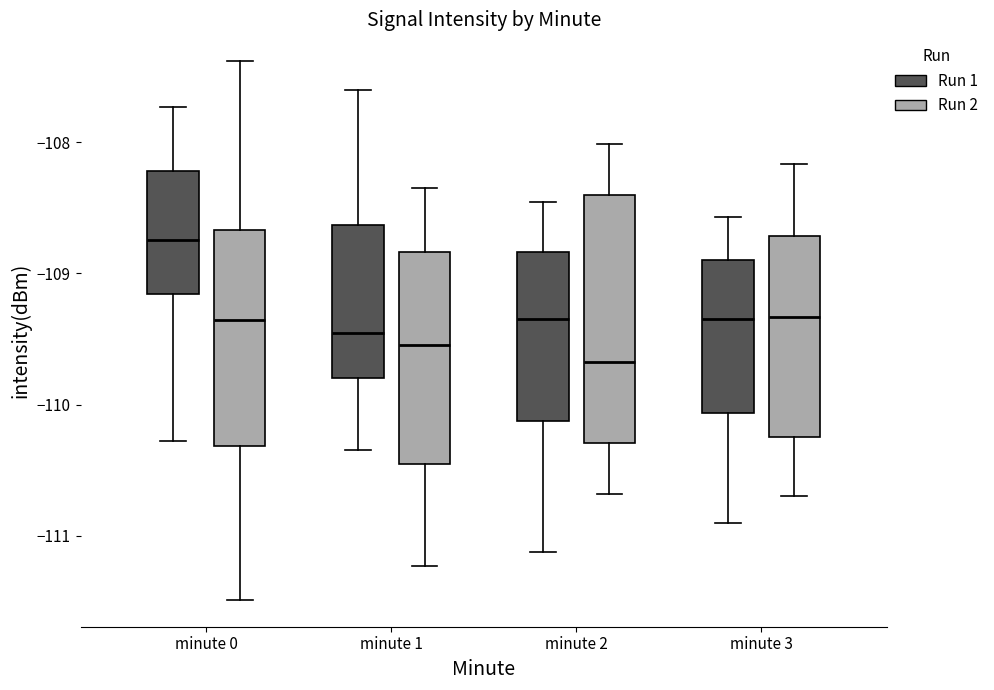

Which box has the highest median line?

minute 0 (Run 1)